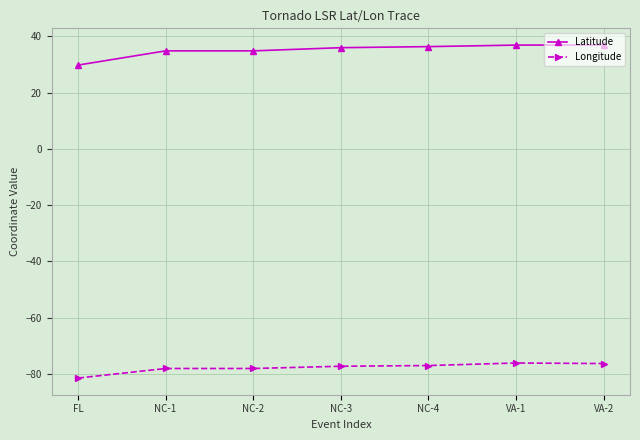

True or false: Longitude and Latitude cross at least once.

False